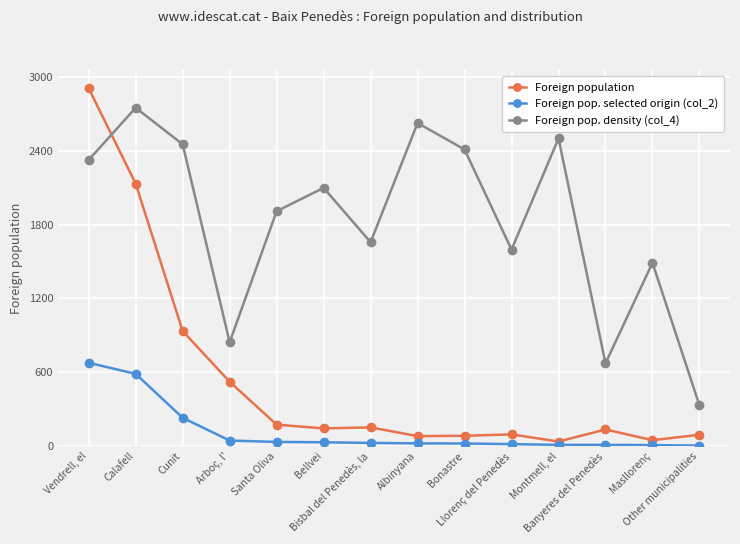

How many times do Foreign population and Foreign pop. density (col_4) cross each other?

1